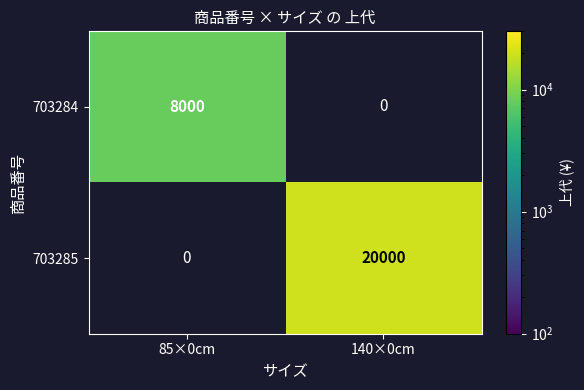

The 703284 series shows 2636.7 at 85×0cm. True or false?

False